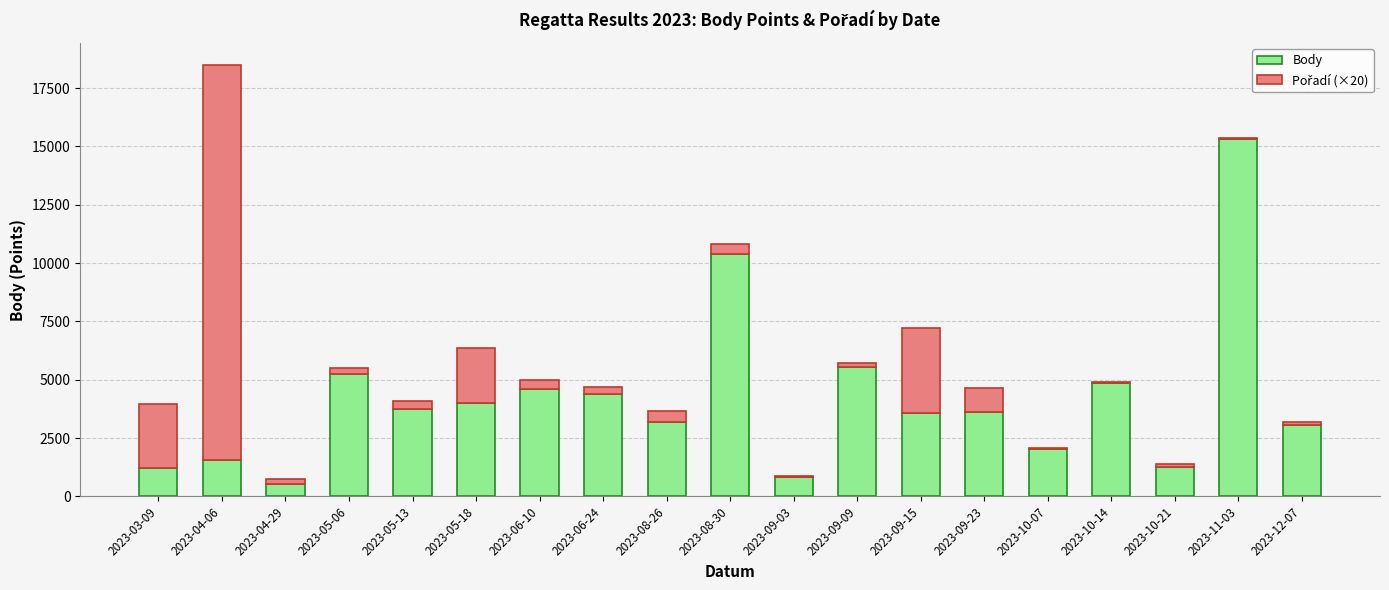

The value of Body at 2023-09-03 is 828. True or false?

True